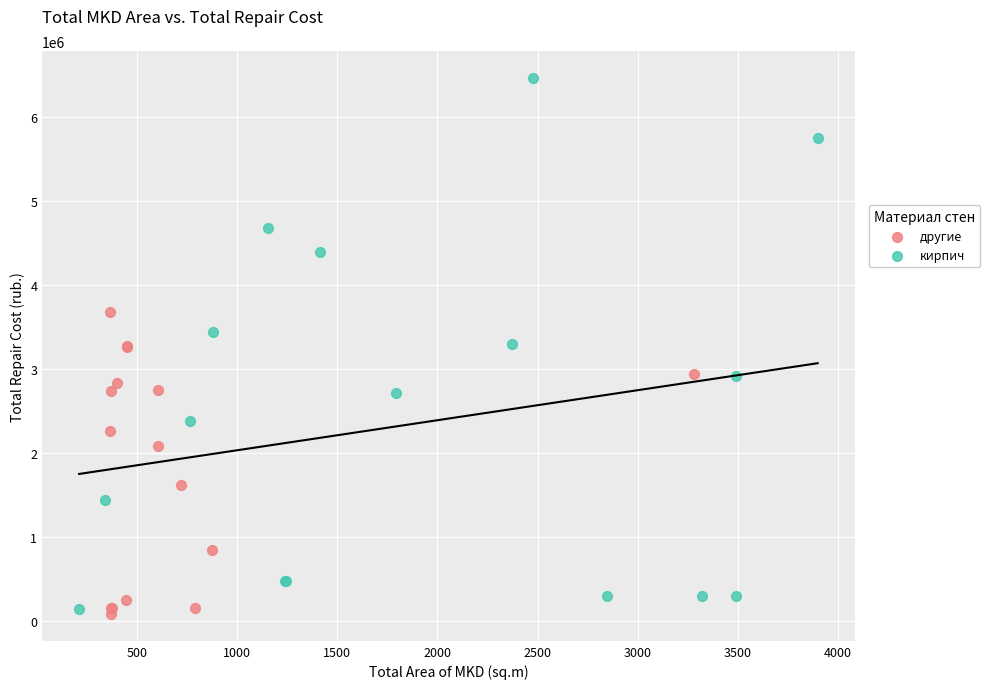

Which series contains the lowest Y value?

другие